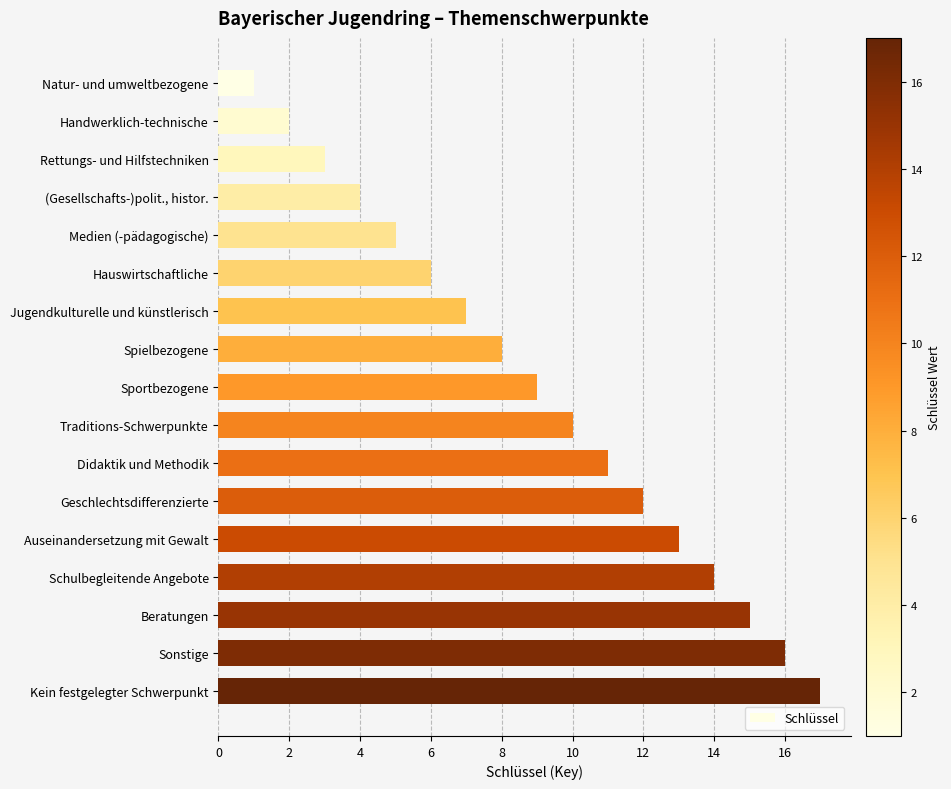

What is the difference between the maximum and second lowest values?

15